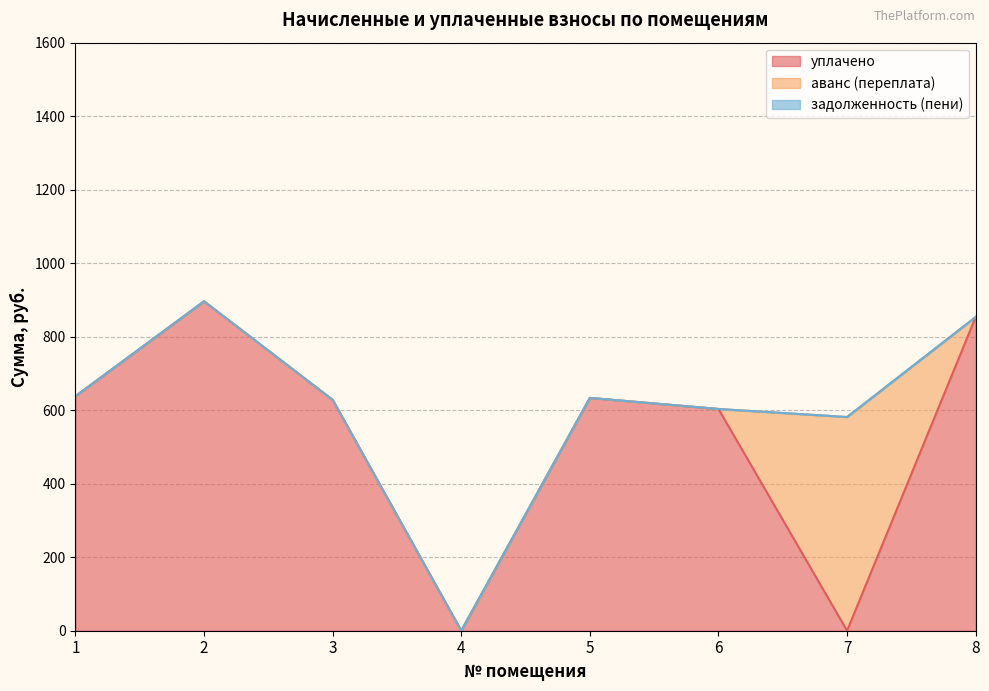

At which label is уплачено closest to 448?

6